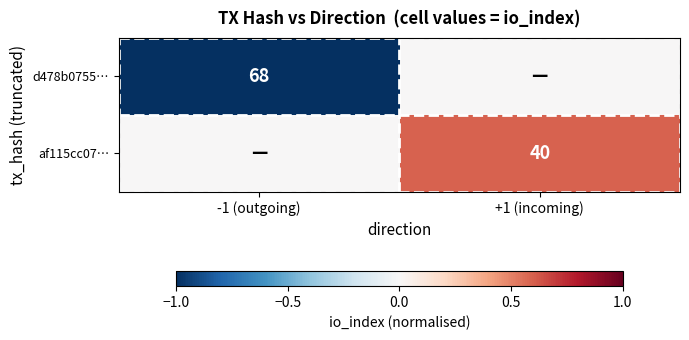

True or false: af115cc07… has a value of 61 at +1 (incoming).

False